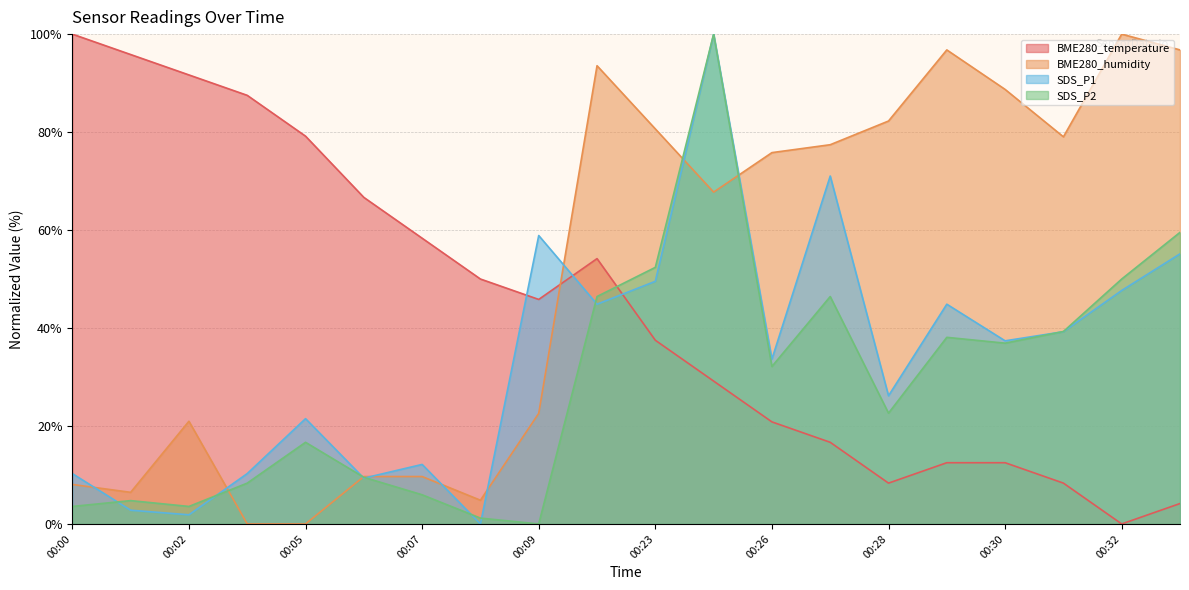

Which series changed the most between 00:23 and 00:33?

BME280_temperature